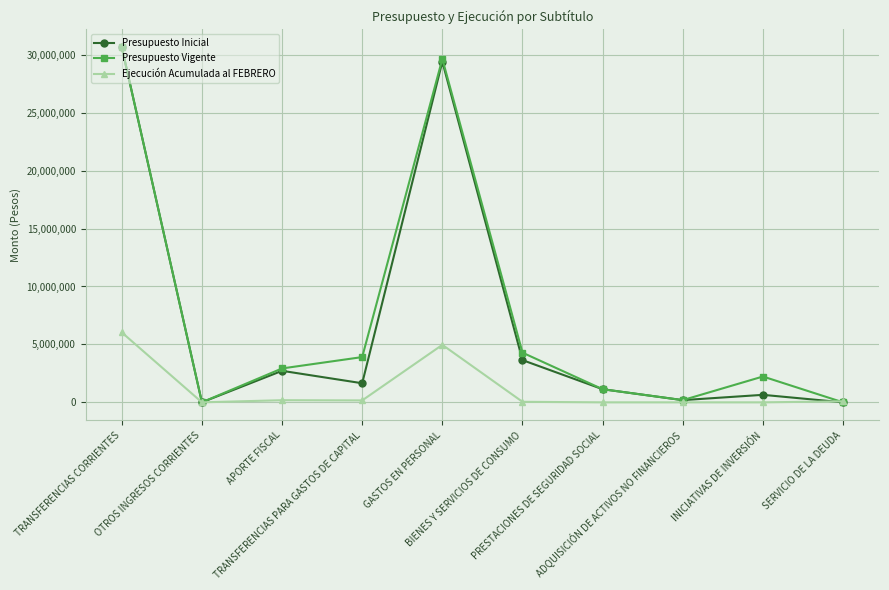

Which category has the highest value across all series?

TRANSFERENCIAS CORRIENTES